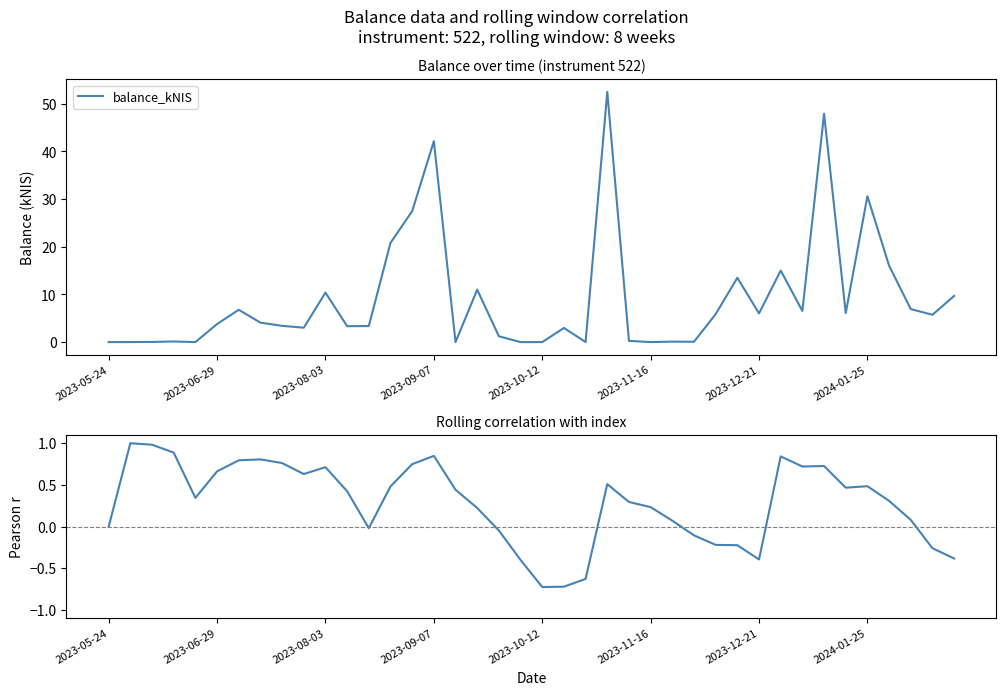

Is it true that rolling_pearson_r equals -0.1 at 27?

False